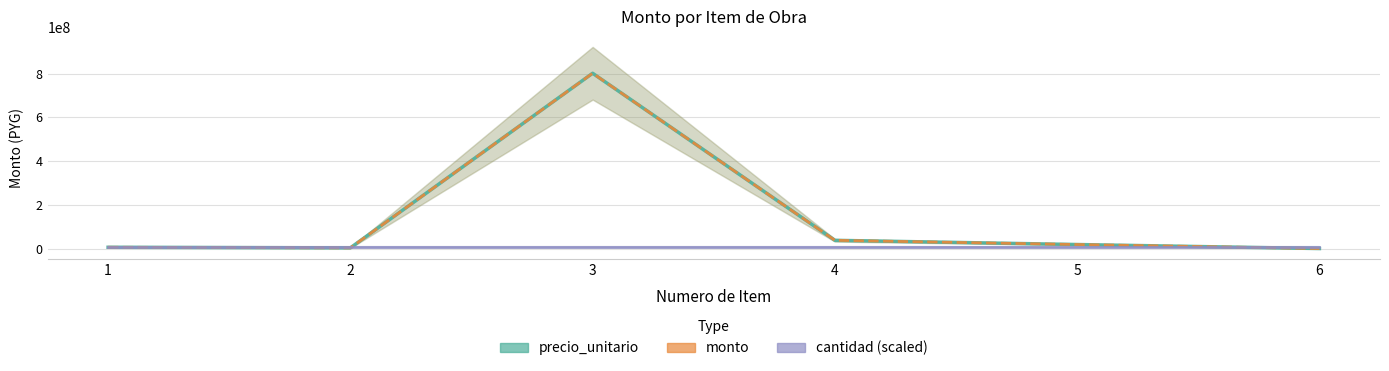

List the series in order of their peak value, lowest first.

cantidad (scaled), precio_unitario, monto